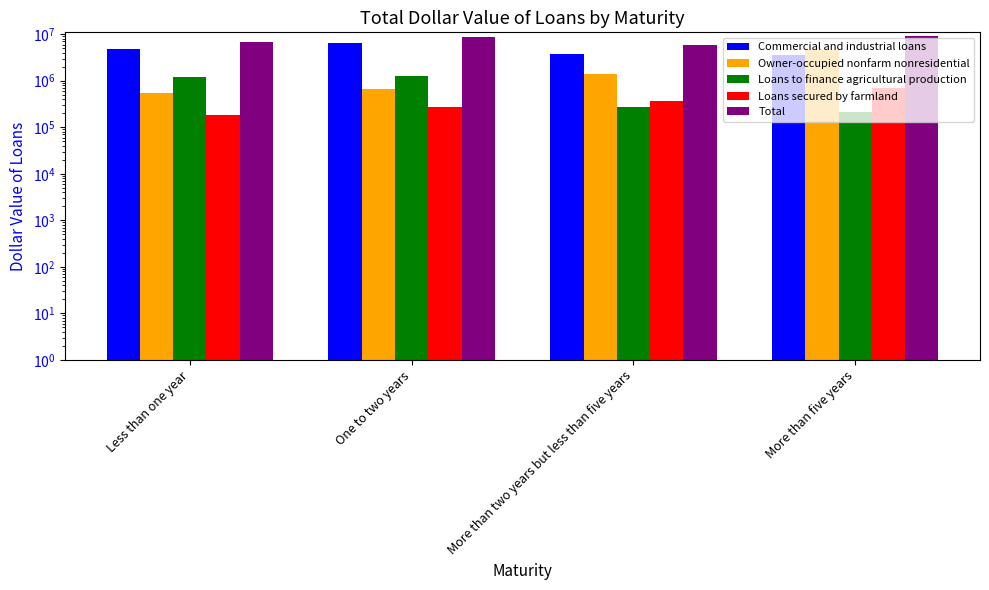

What is the label of the 1st bar from the left?

Less than one year